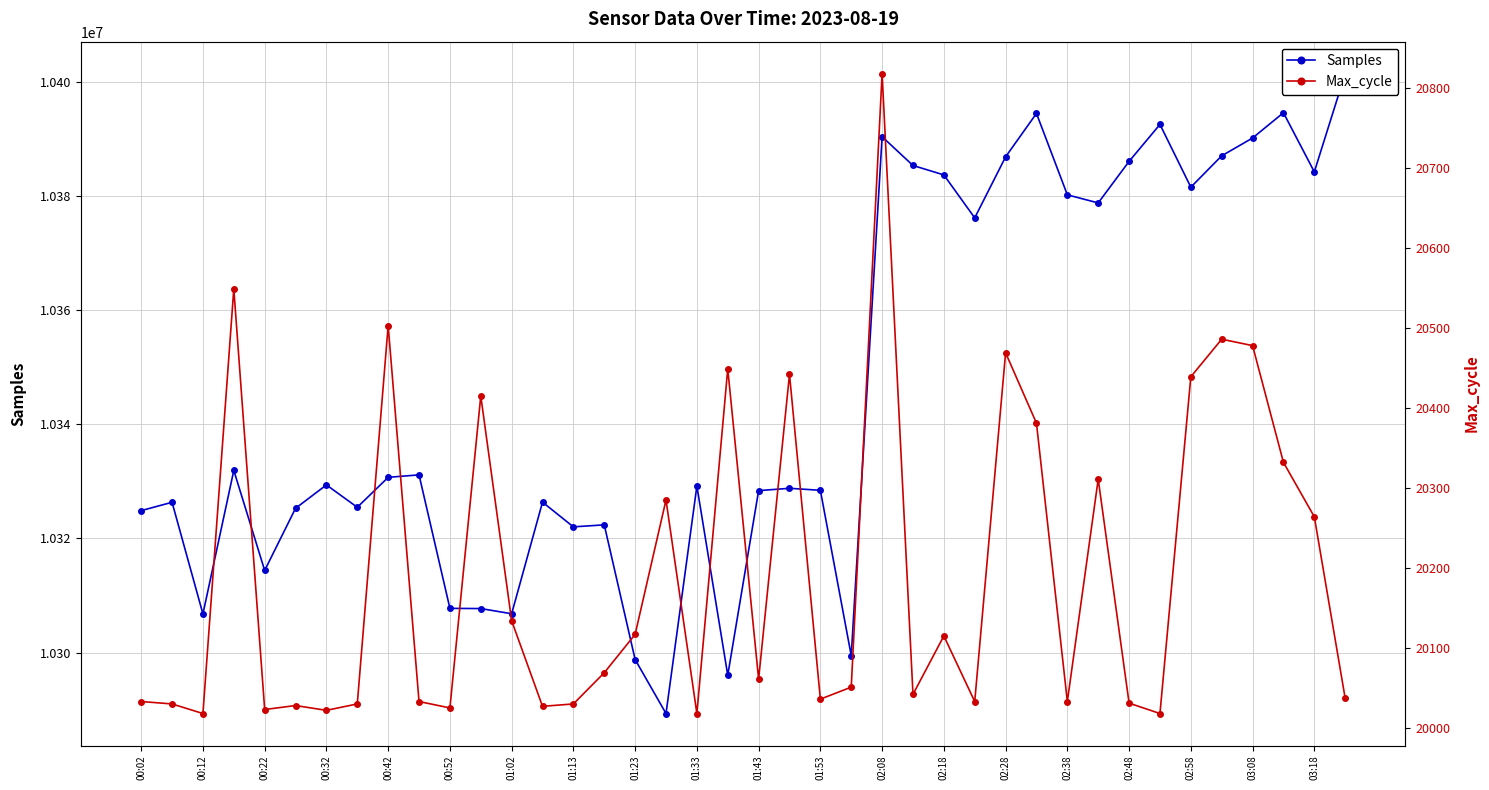

What are all the series names shown in the legend?

Samples, Max_cycle